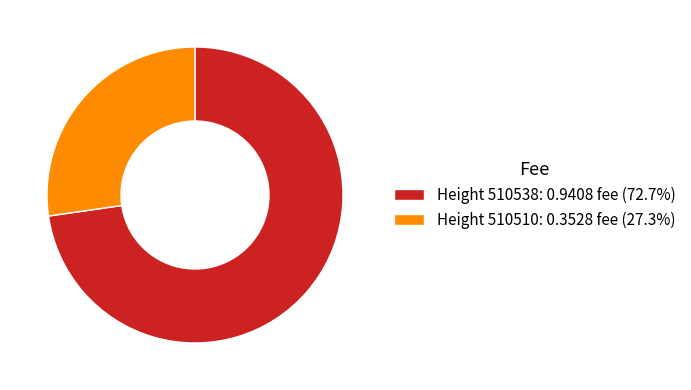

Combined, do Height 510510: 0.3528 fee (27.3%) and Height 510538: 0.9408 fee (72.7%) account for over 50%?

Yes